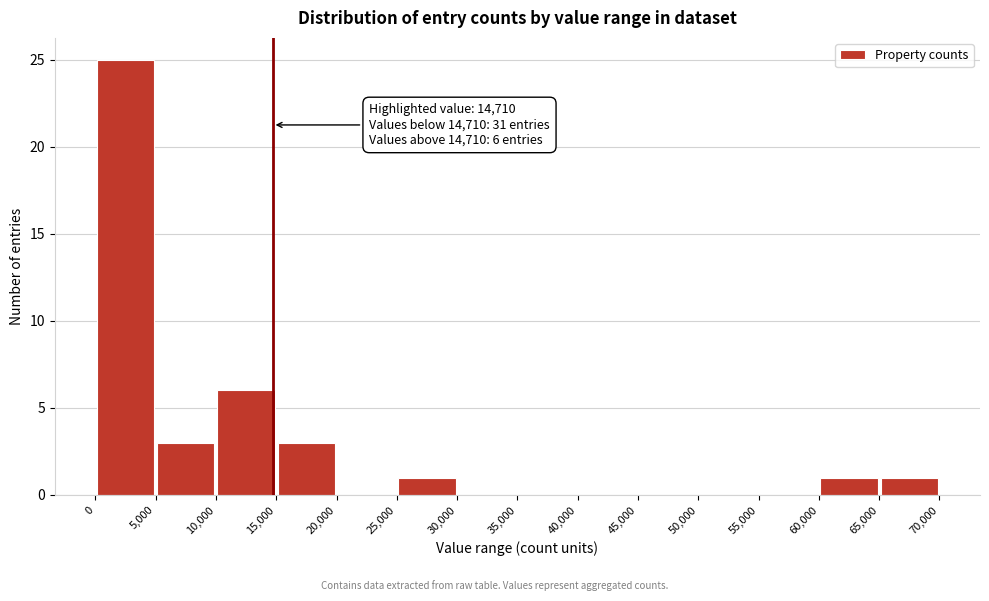

Over which range of the x-axis is the bar tallest?

0 to 5,000